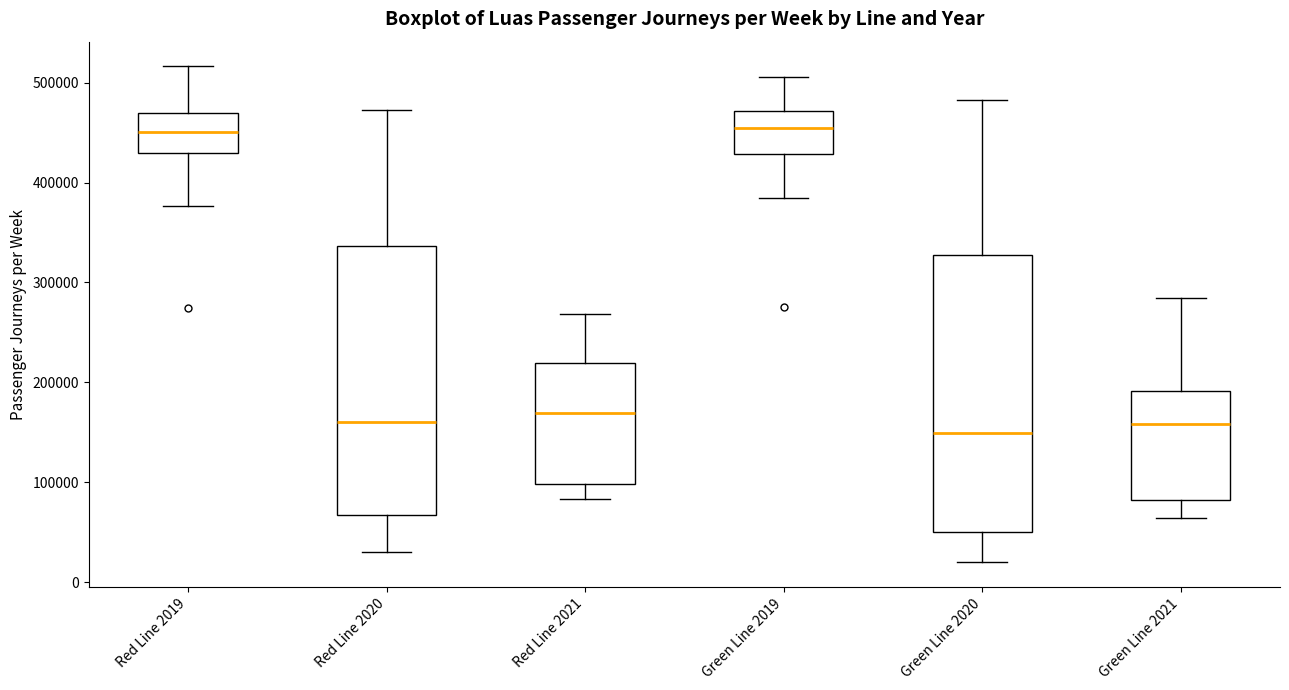

Where does the median line of the box for Red Line 2021 sit on the y-axis? The values are not printed on the chart, so give them approximately, as read against the axis.

170000